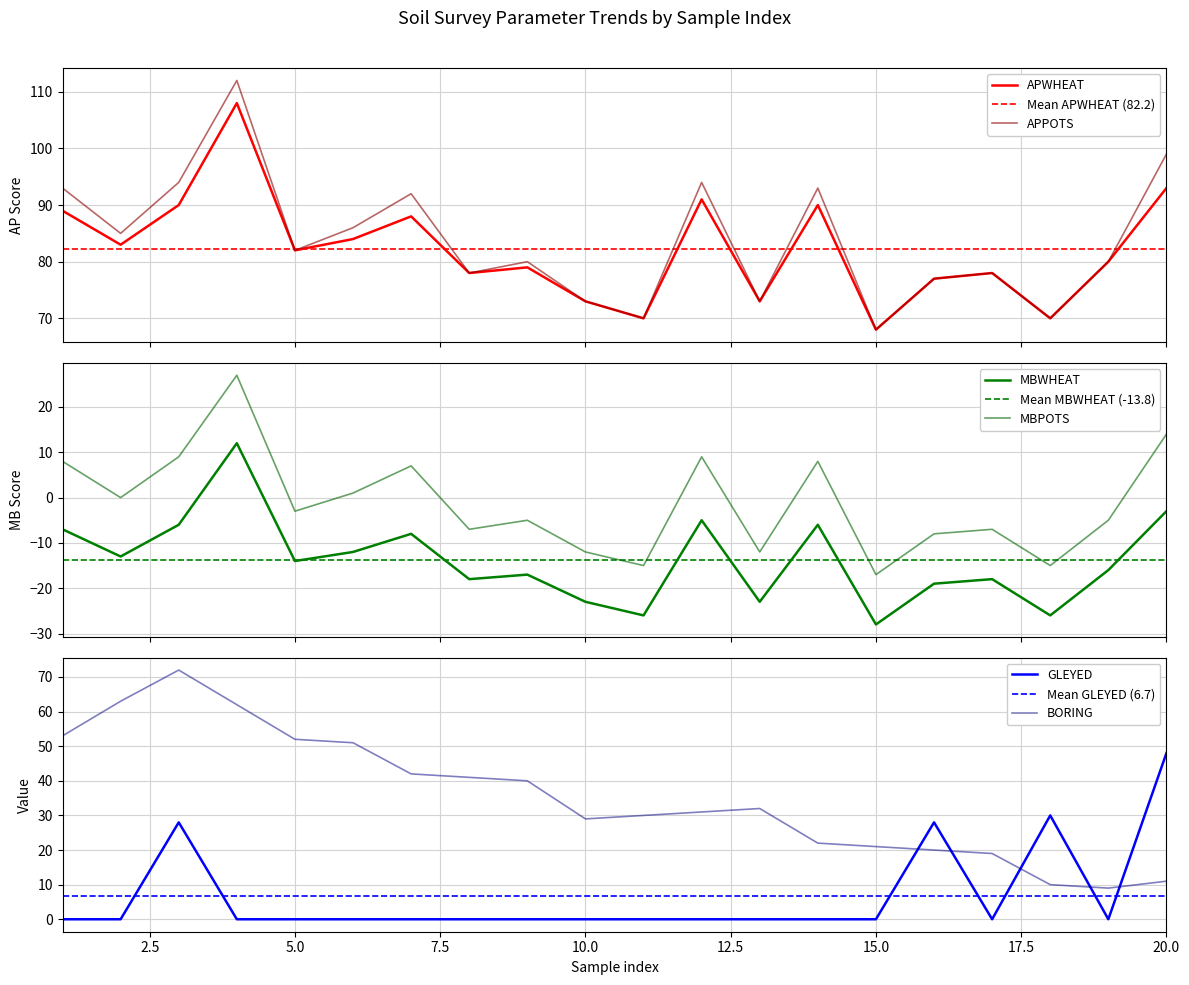

What is the maximum value shown in the chart?

112